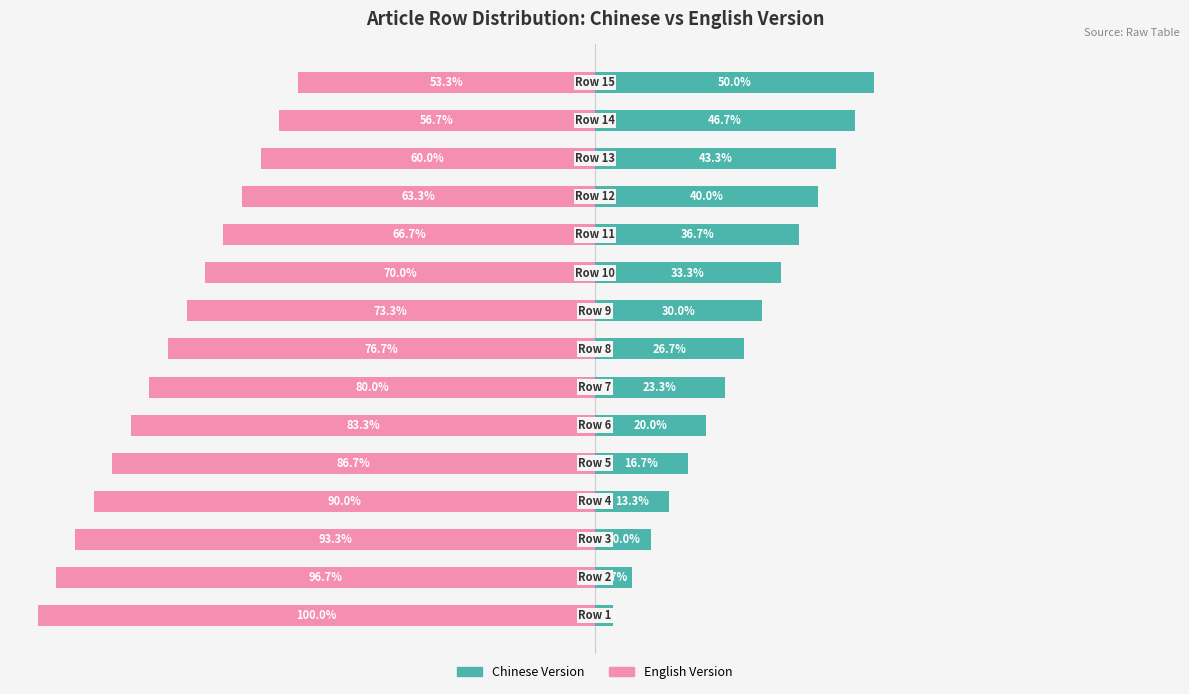

How many groups of bars are there?

15